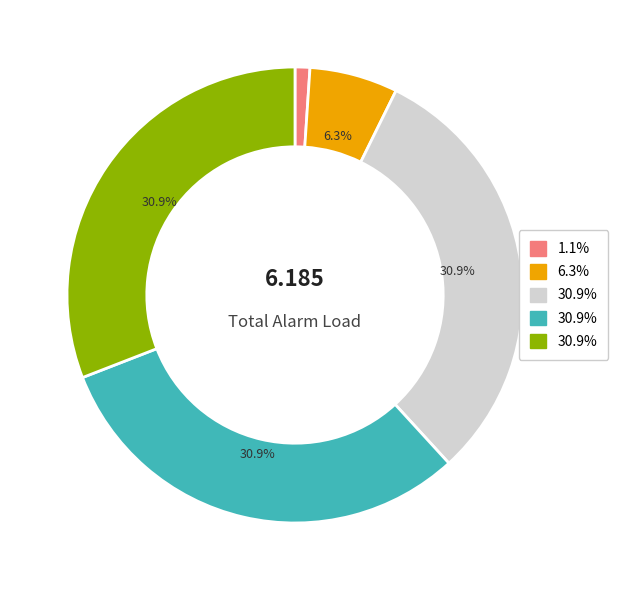

Is there any slice that represents more than half of the pie?

No